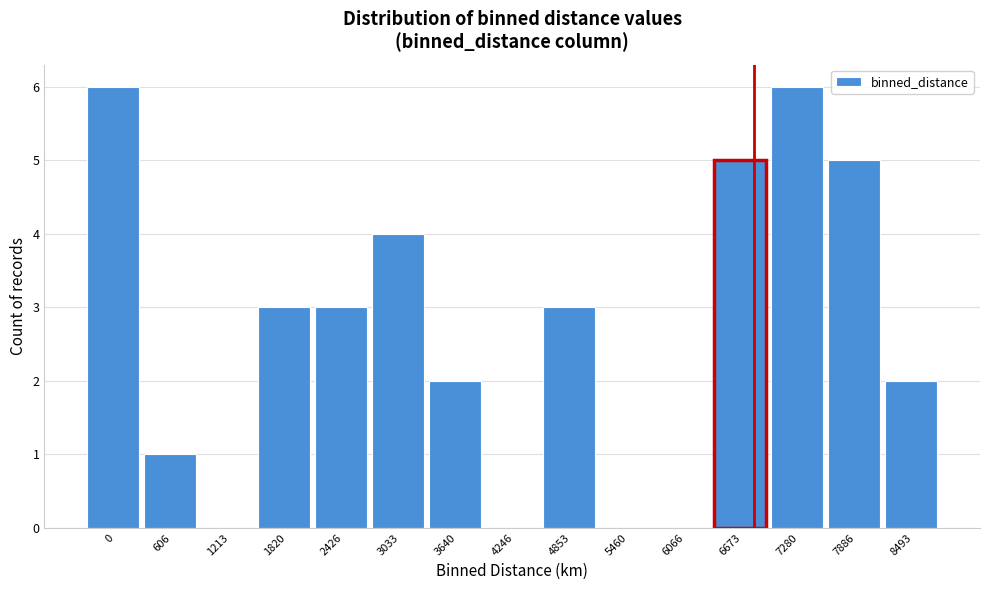

Reading left to right, what are all the values shown in this chart?

0=6	606=1	1213=0	1820=3	2426=3	3033=4	3640=2	4246=0	4853=3	5460=0	6066=0	6673=5	7280=6	7886=5	8493=2